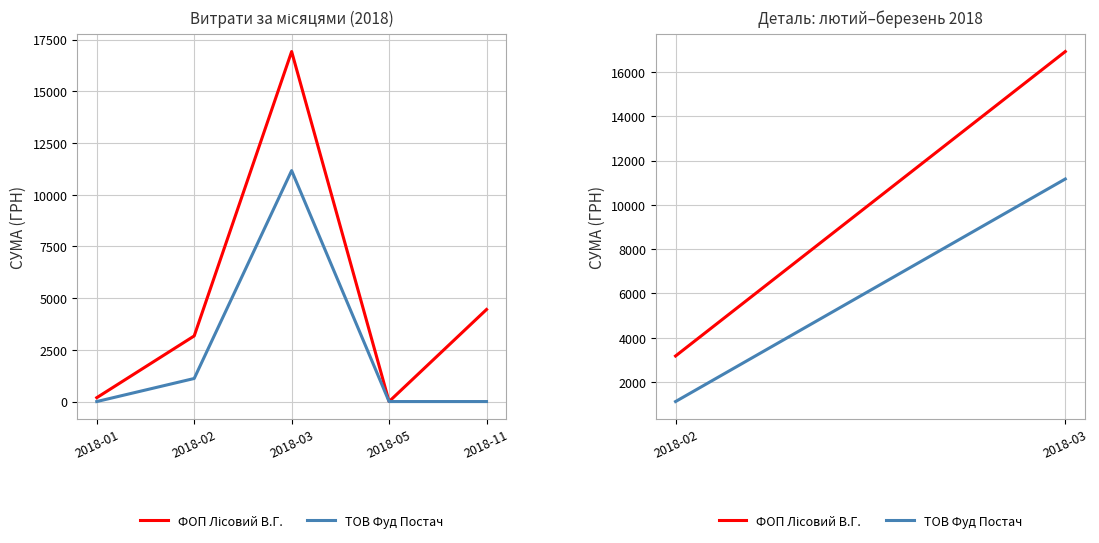

At which category is the sum across all series the highest?

2018-03